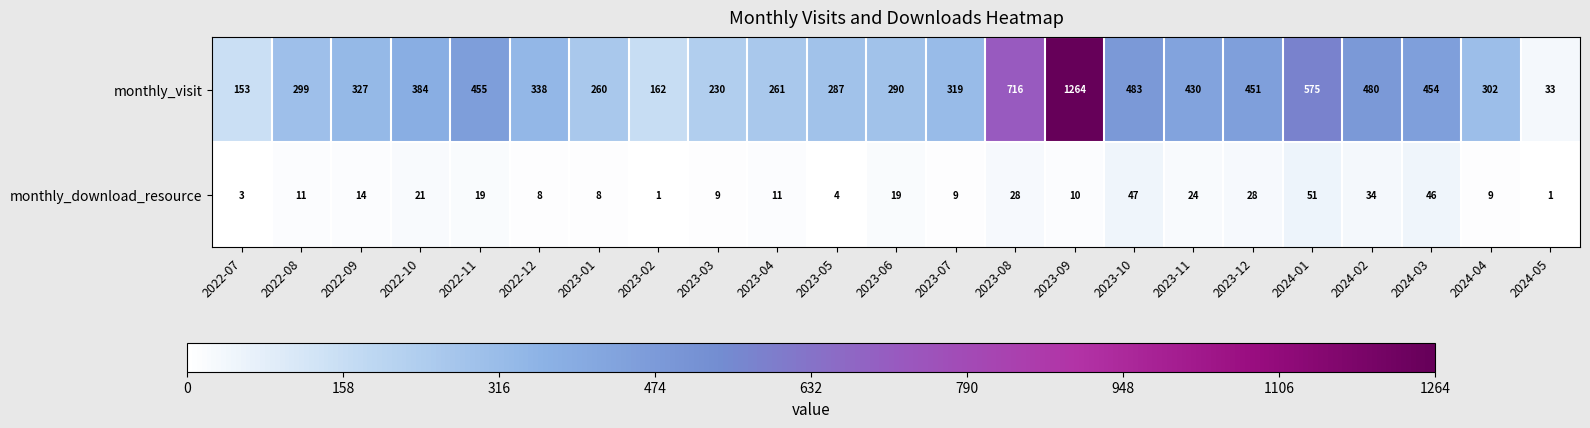

What is the average value of the monthly_download_resource series?

18